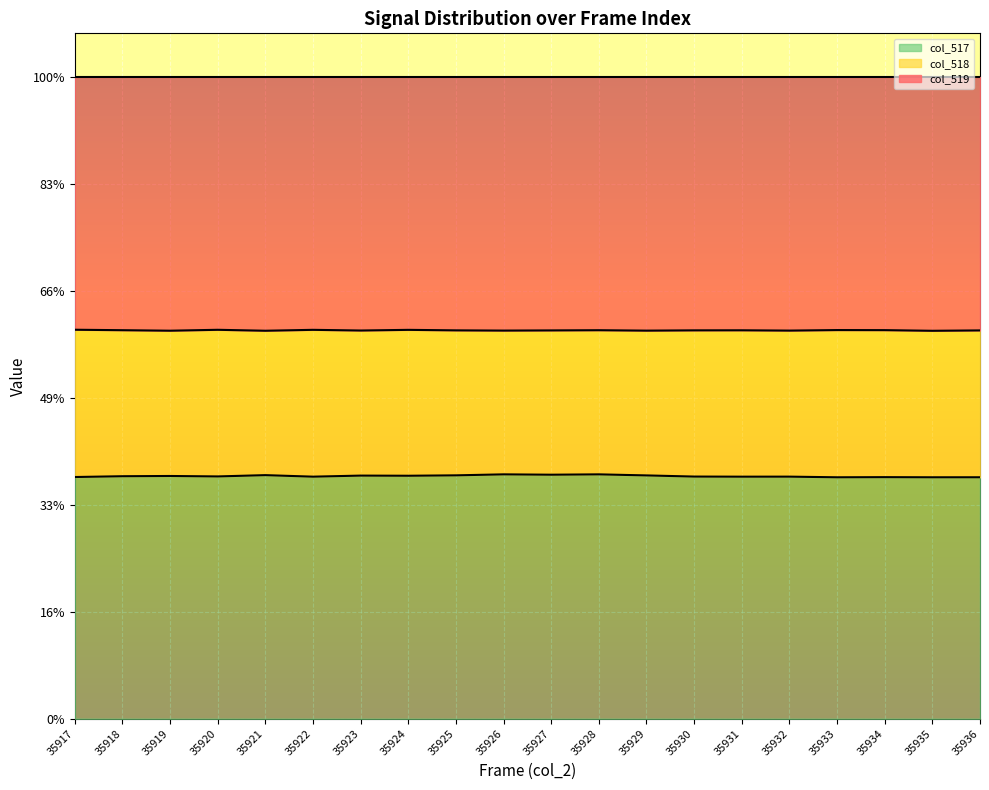

What are all the series names shown in the legend?

col_517, col_518, col_519